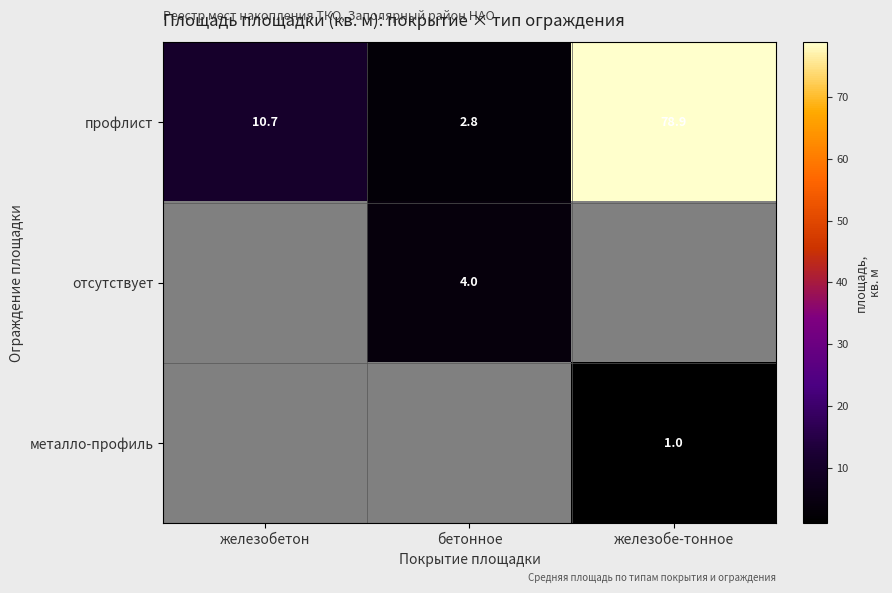

True or false: отсутствует has a value of 4.0 at бетонное.

True